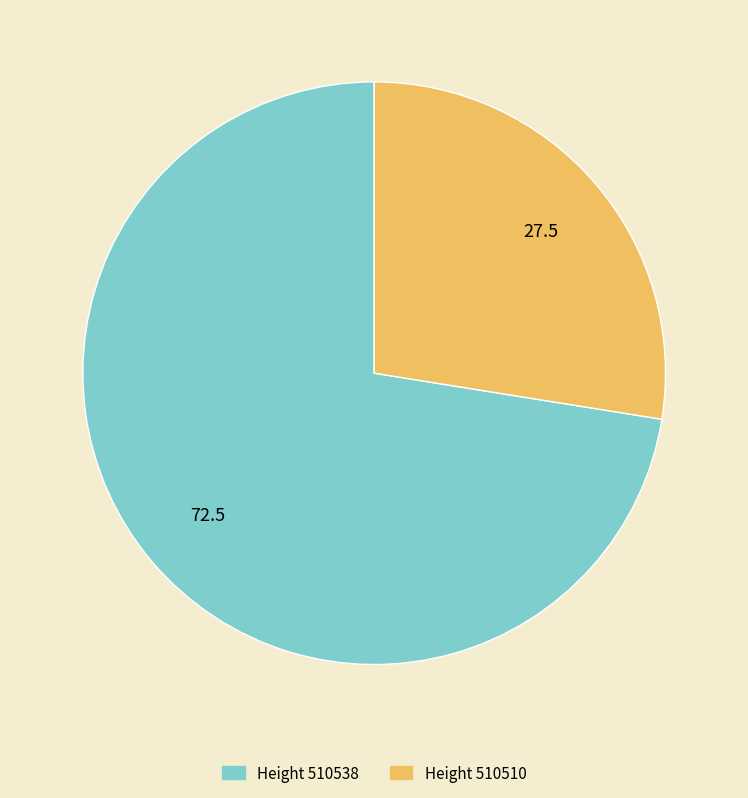

Which slice is the smallest?

510510